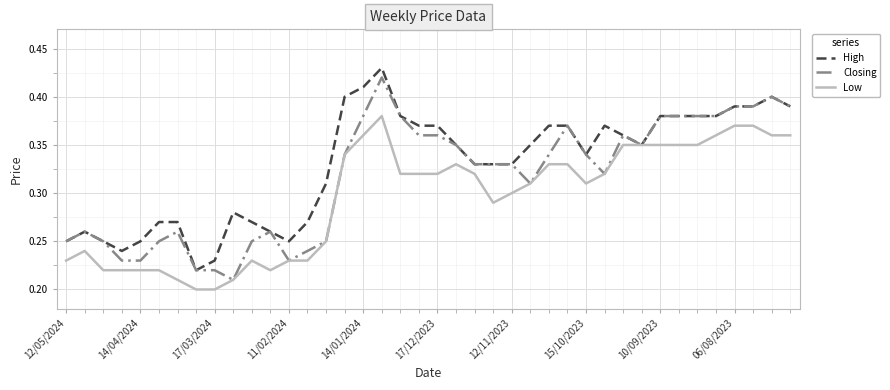

Which series has the largest total across all categories?

High